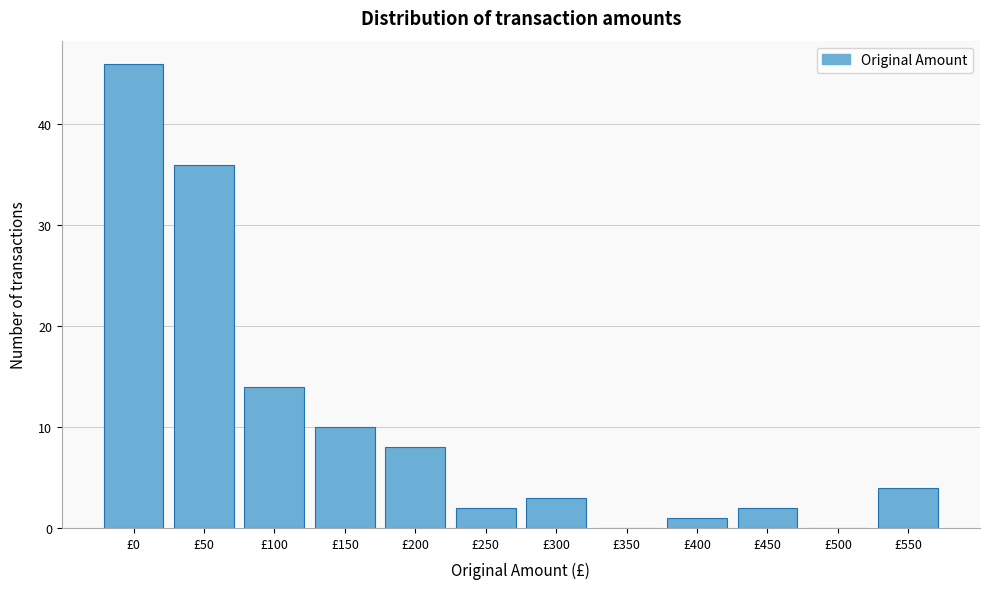

Reading left to right, what are all the values shown in this chart?

£0=46	£50=36	£100=14	£150=10	£200=8	£250=2	£300=3	£350=0	£400=1	£450=2	£500=0	£550=4